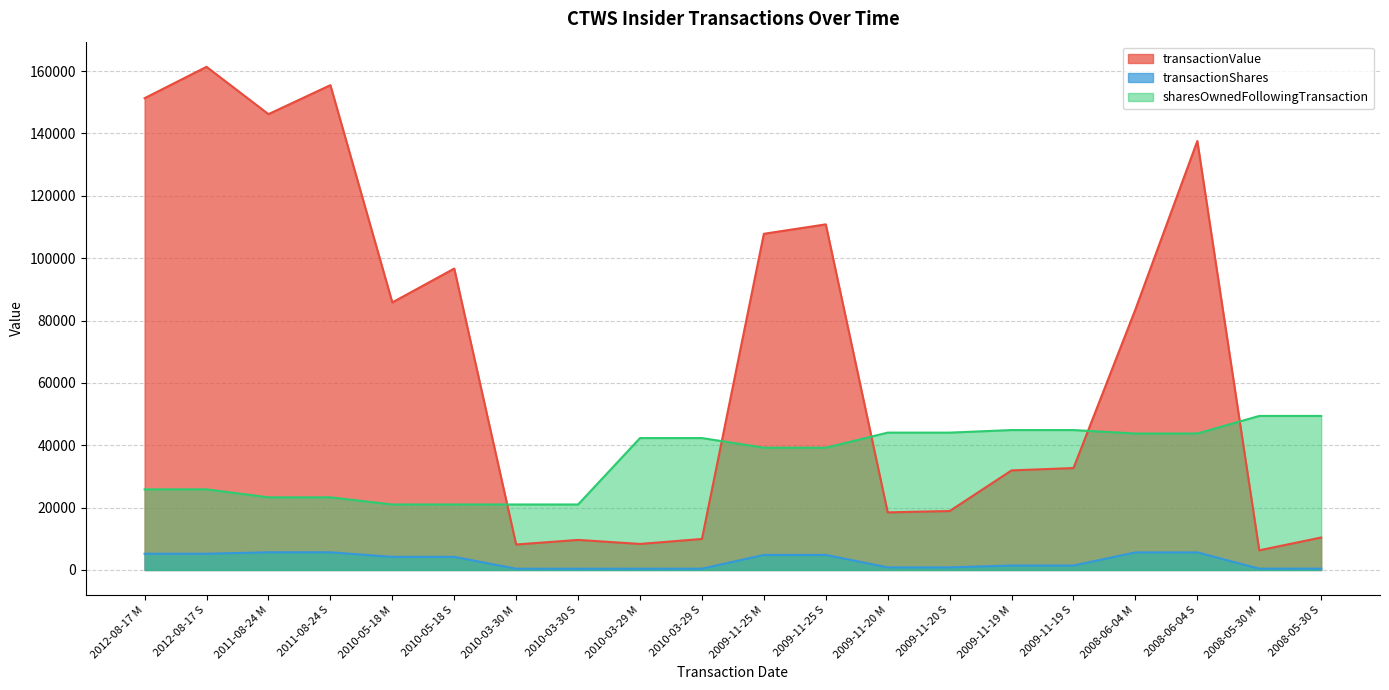

Where is the first local maximum for transactionValue?

2012-08-17 S